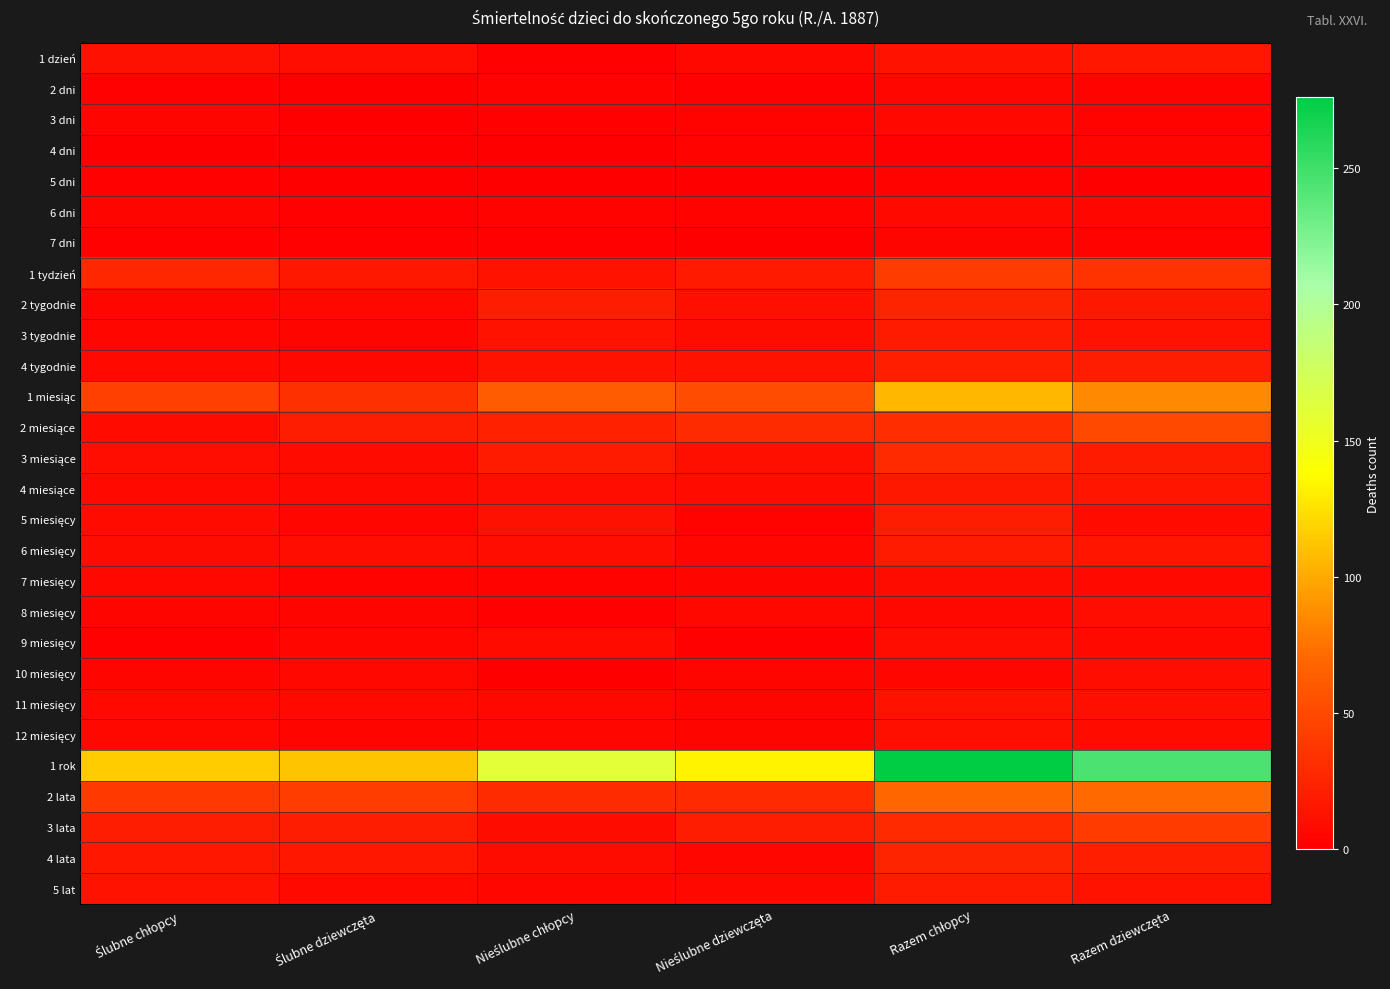

At how many categories does at least one series exceed 54?

6